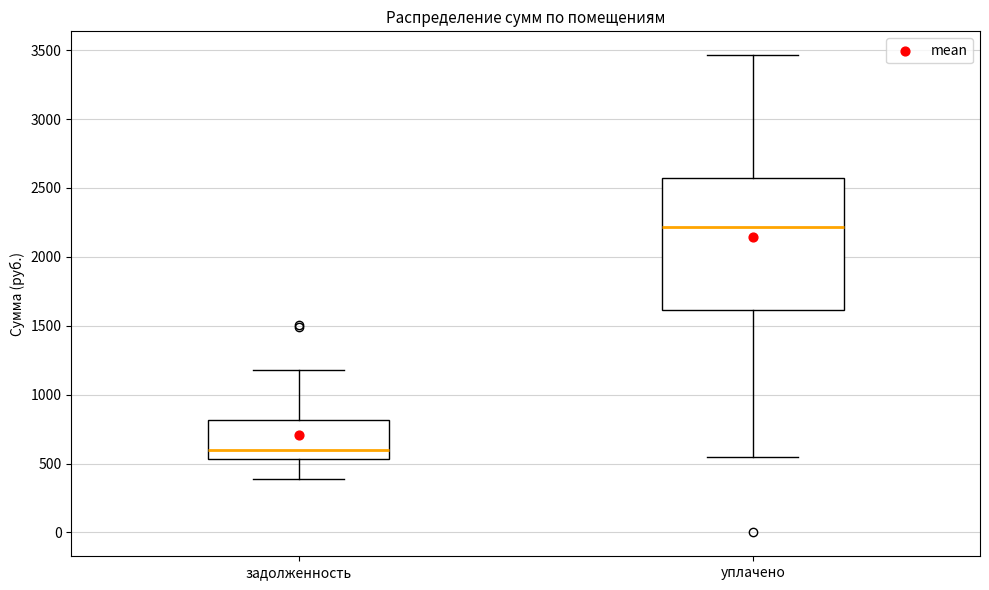

Reading left to right, read every box against the y-axis: the position of its median line, the range the box covers, and the ends of its whiskers. The values are not printed on the chart, so give them approximately, as read against the axis.

задолженность: median 600, box 550 to 800, whiskers 400 to 1200
уплачено: median 2200, box 1600 to 2550, whiskers 550 to 3450